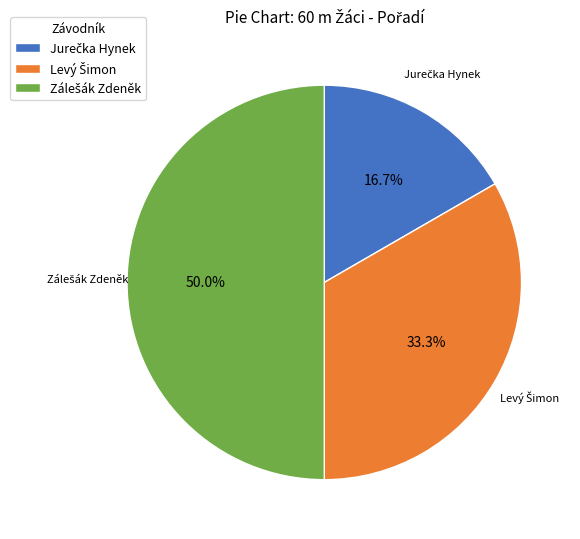

The Jurečka Hynek slice represents 17% of the pie. True or false?

True